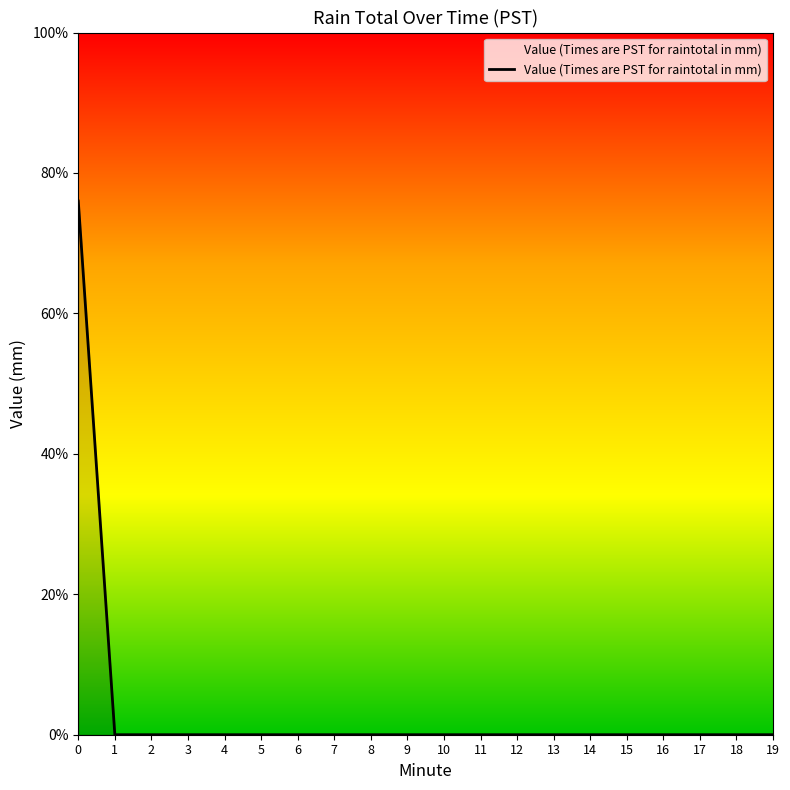

Is this an area chart (filled region under the line)?

Yes